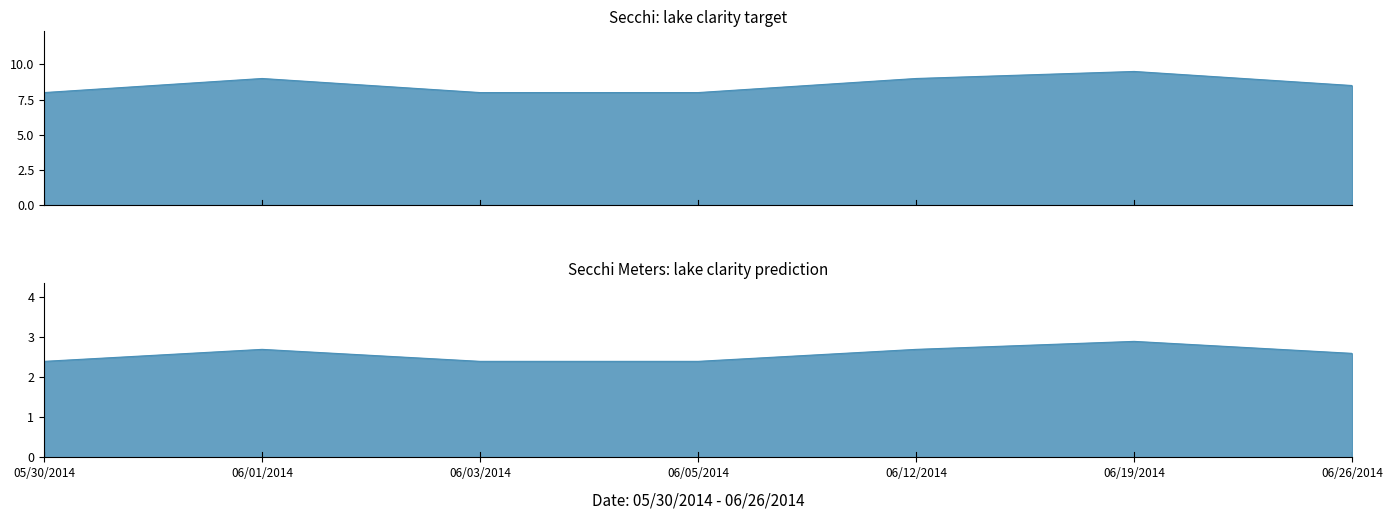

Rank the categories by Secchi Meters value from lowest to highest.

05/30/2014, 06/03/2014, 06/05/2014, 06/26/2014, 06/01/2014, 06/12/2014, 06/19/2014